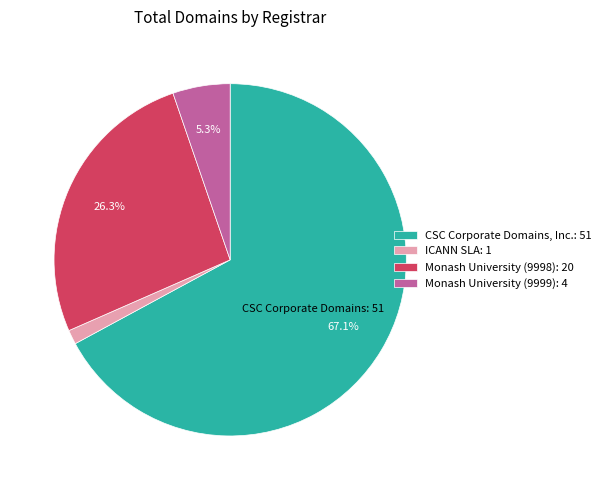

What percentage is the CSC Corporate Domains, Inc. slice, to the nearest percent?

67%